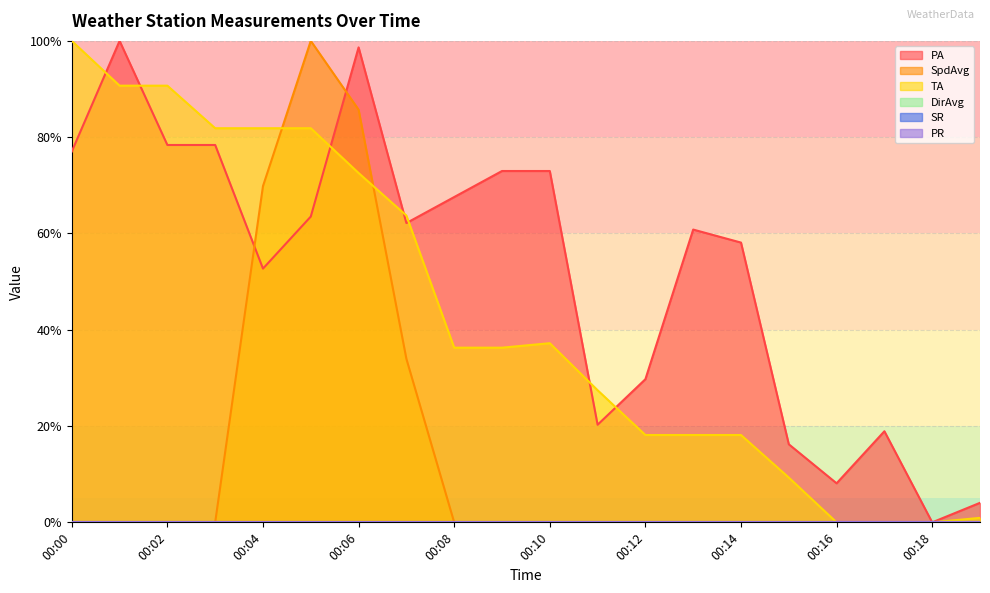

What is the maximum value shown in the chart?

100.0